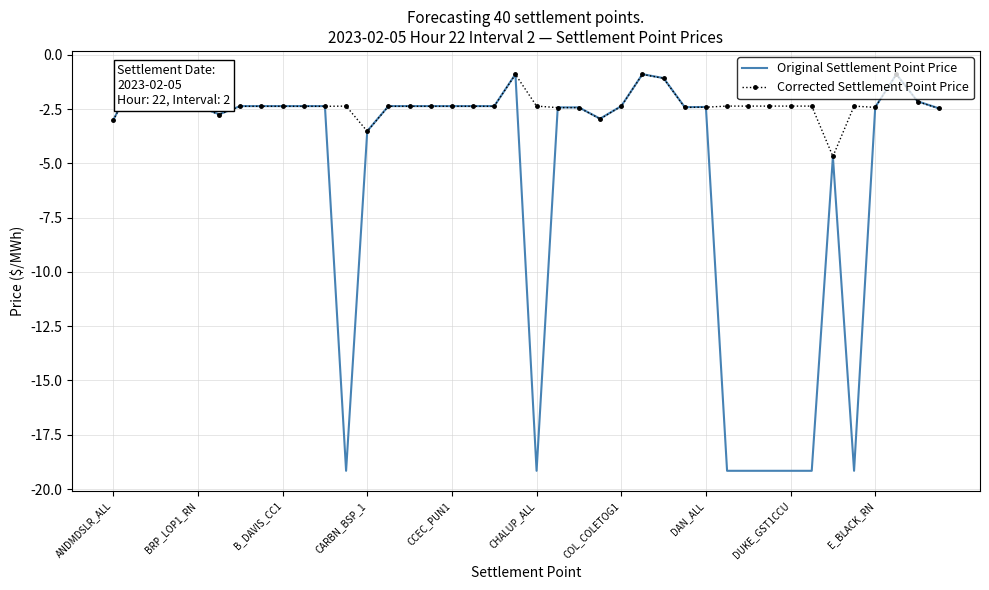

What is the maximum value for Original Settlement Point Price?

-0.7